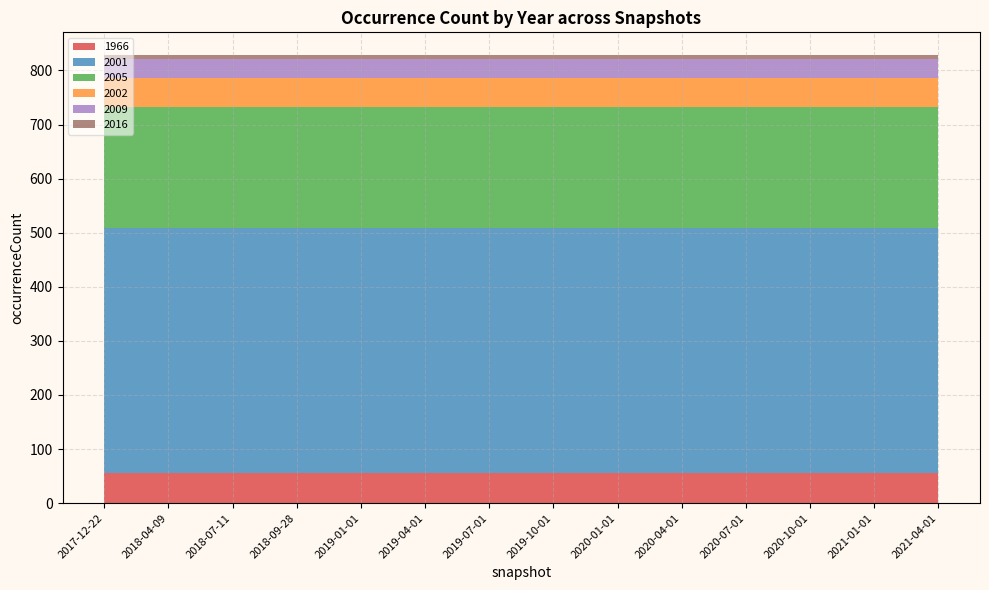

Reading left to right, transcribe all the data shown in this chart.

1966: 55	55	55	55	55	55	55	55	55	55	55	55	55	55
2001: 454	454	454	454	454	454	454	454	454	454	454	454	454	454
2005: 223	223	223	223	223	223	223	223	223	223	223	223	223	223
2002: 54	54	54	54	54	54	54	54	54	54	54	54	54	54
2009: 35	35	35	35	35	35	35	35	35	35	35	35	35	35
2016: 8	8	8	8	8	8	8	8	8	8	8	8	8	8